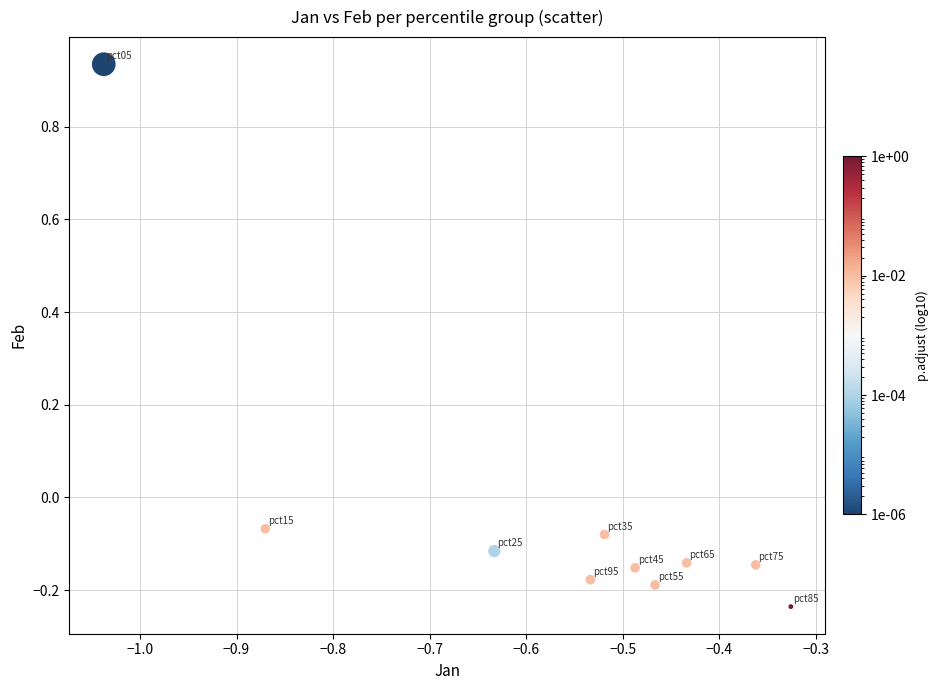

What is the range of Y values (max minus min)?

1.2